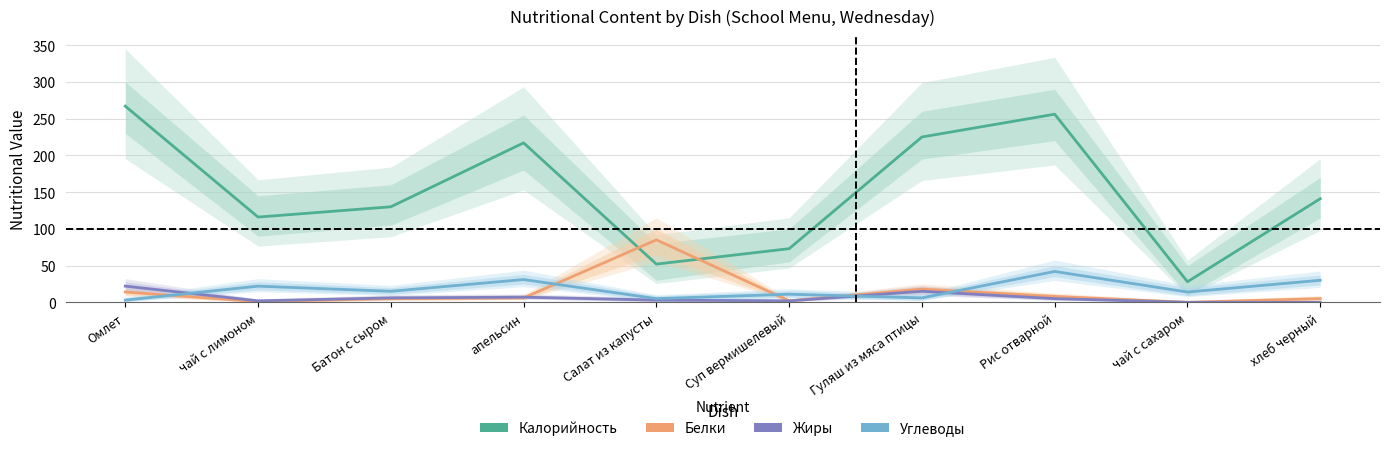

What is the difference between the maximum and minimum values in the Белки series?

85